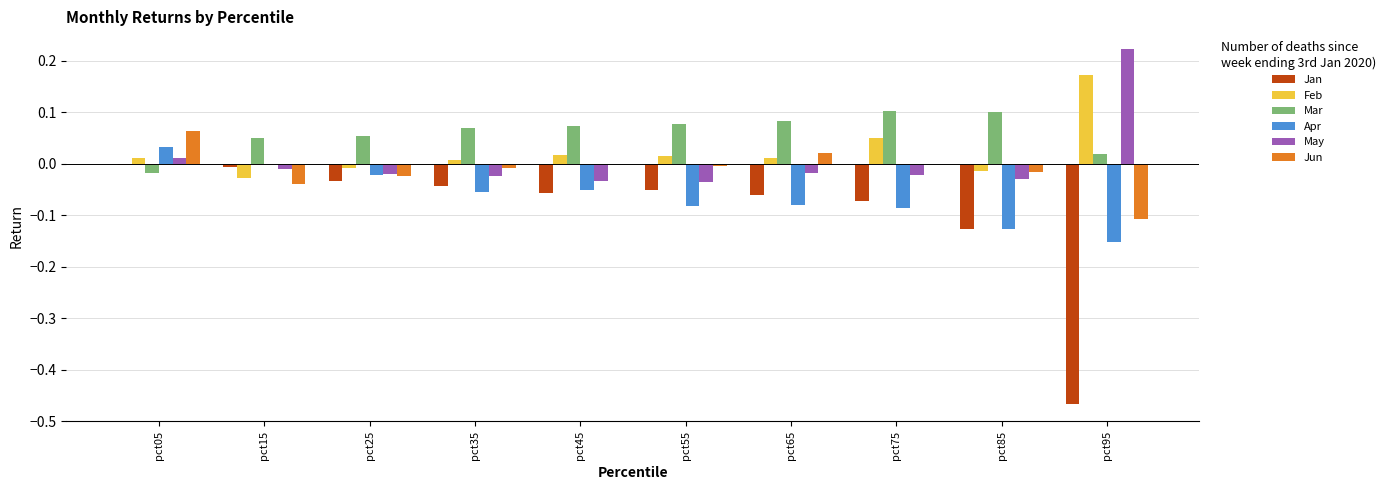

At which label does Apr reach its peak?

pct05